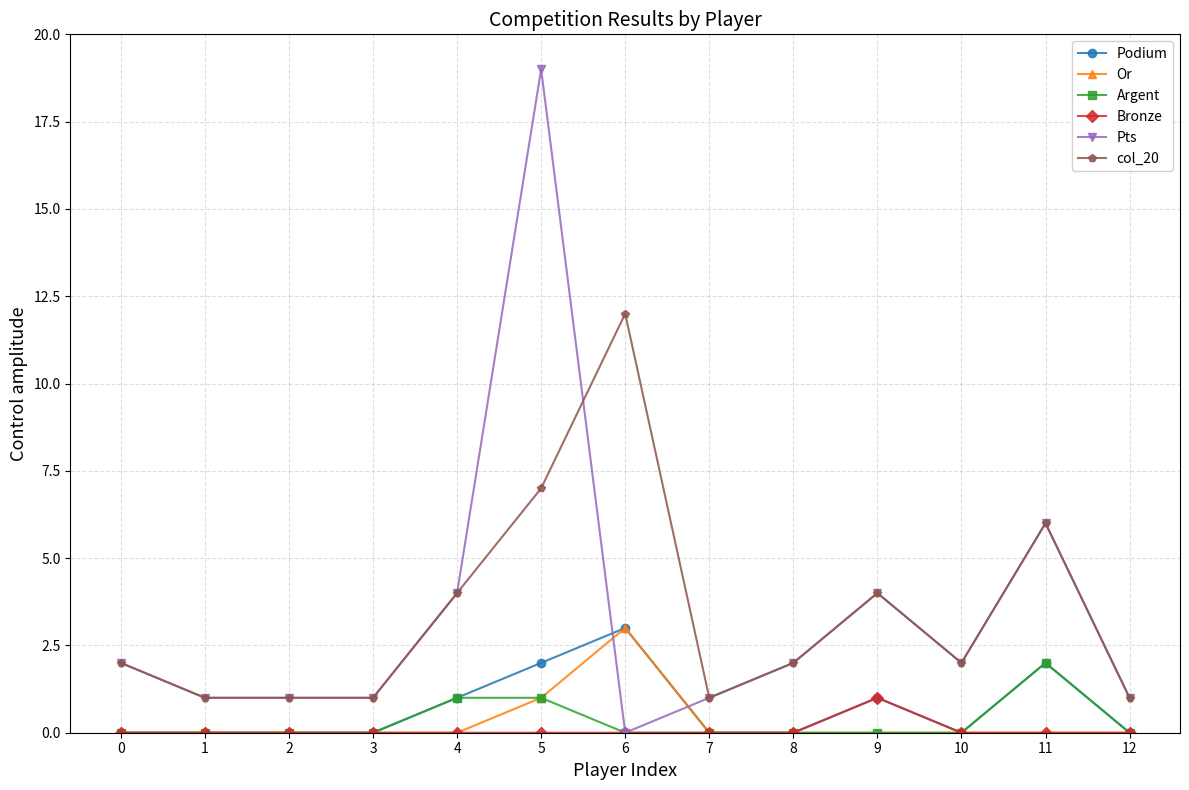

The value of Bronze at 4 is -1. True or false?

False